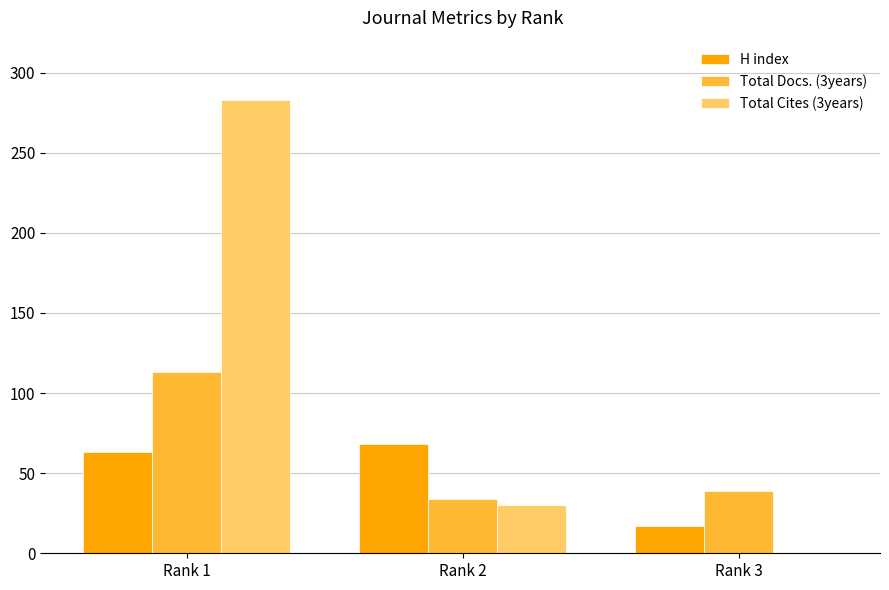

Between Rank 2 and Rank 3, which series saw the biggest shift?

H index